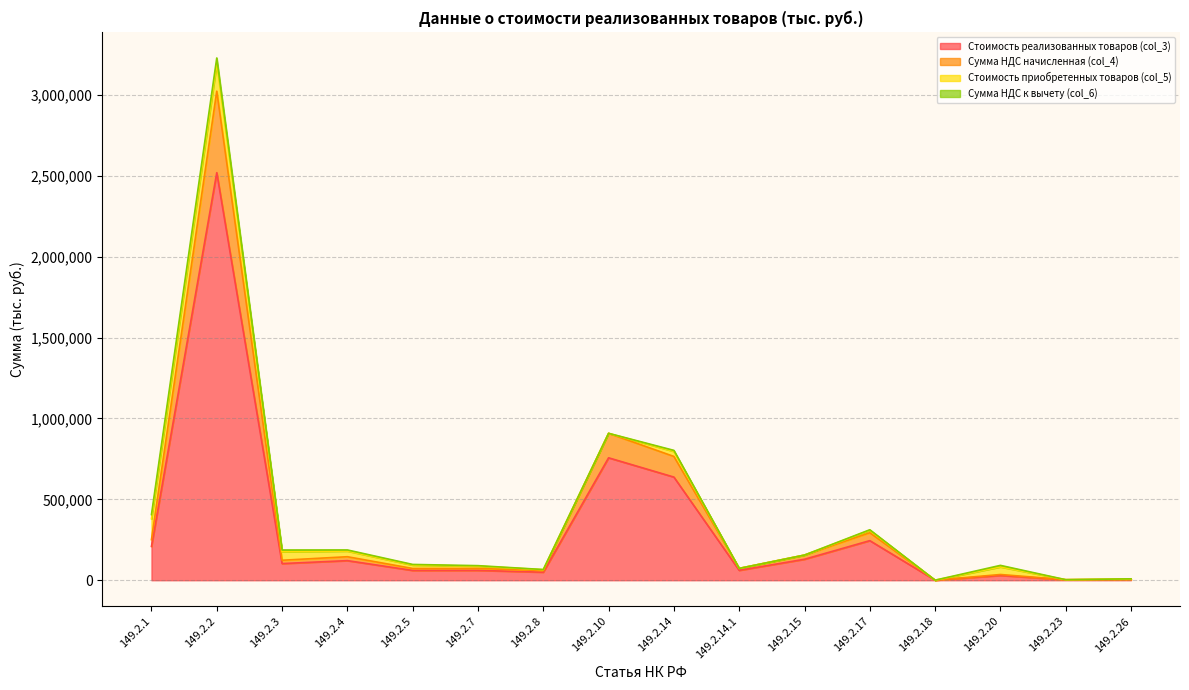

True or false: Сумма НДС начисленная (col_4) and Стоимость реализованных товаров (col_3) intersect in this chart.

False